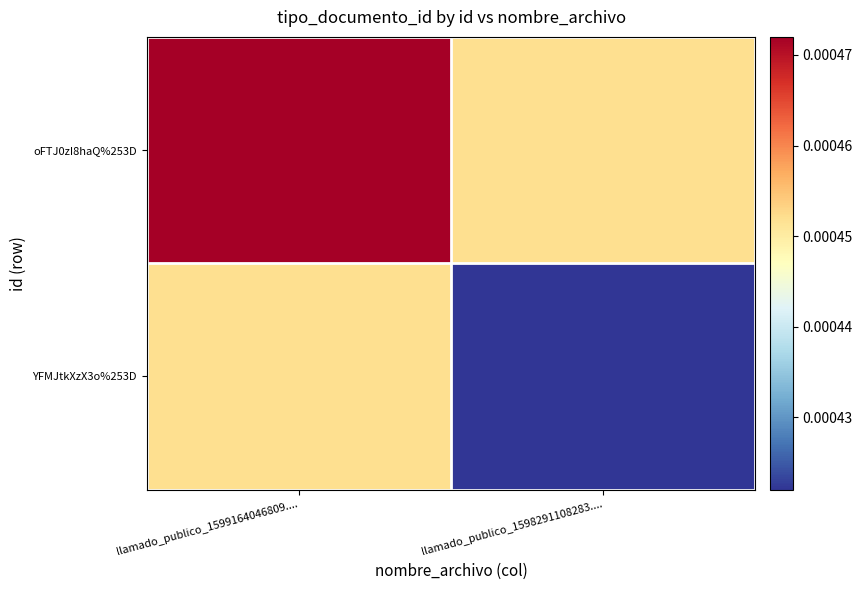

How many categories are shown in the chart?

2